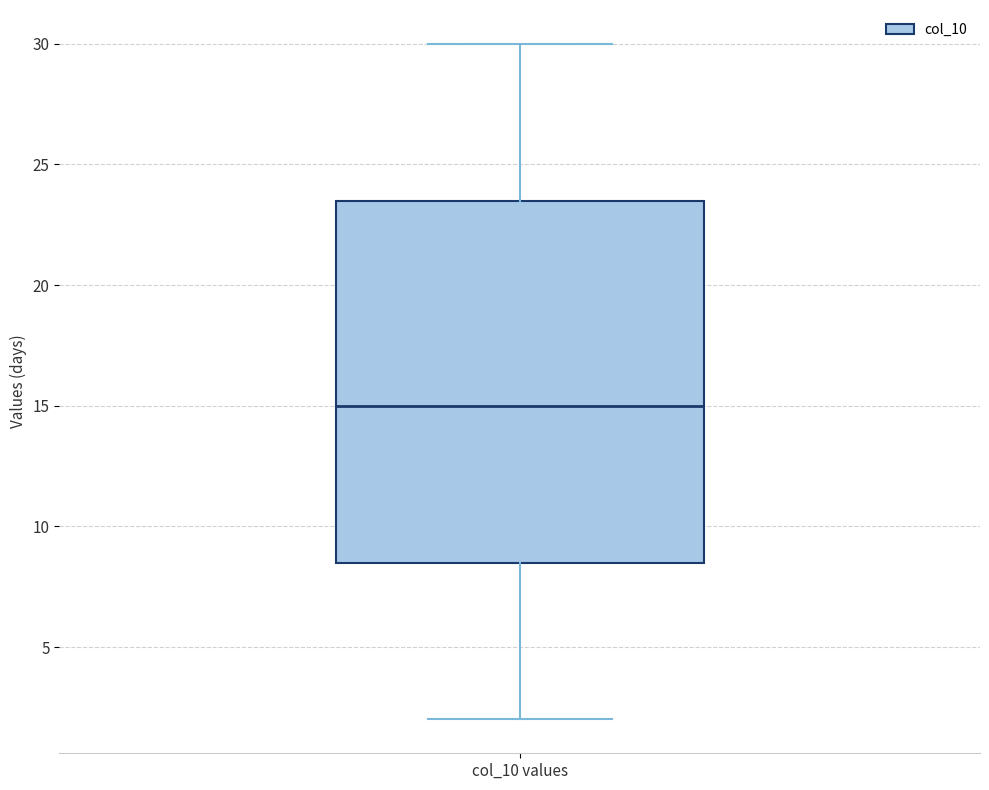

Read this box plot against the y-axis: the position of the median line, the range covered by the box, and the ends of both whiskers. The values are not printed on the chart, so give them approximately, as read against the axis.

median 15.0, box 8.5 to 23.5, whiskers 2.0 to 30.0